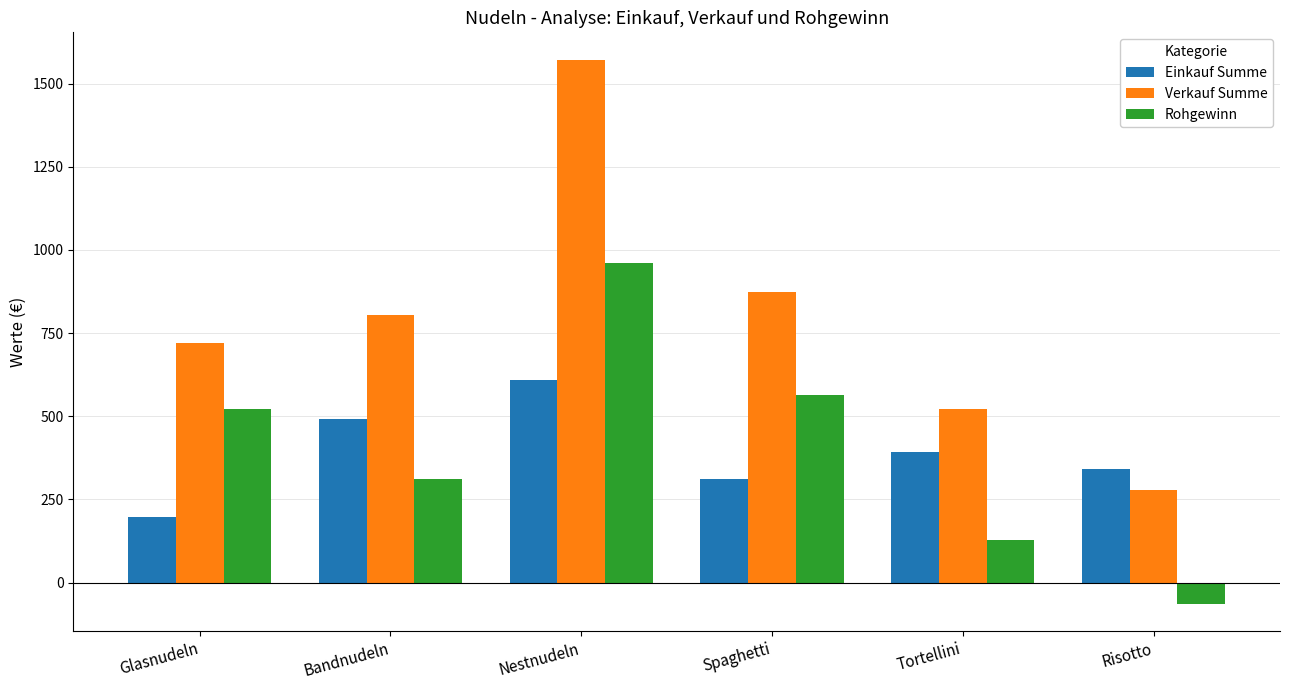

The value of Einkauf Summe at Tortellini is 393.1. True or false?

True